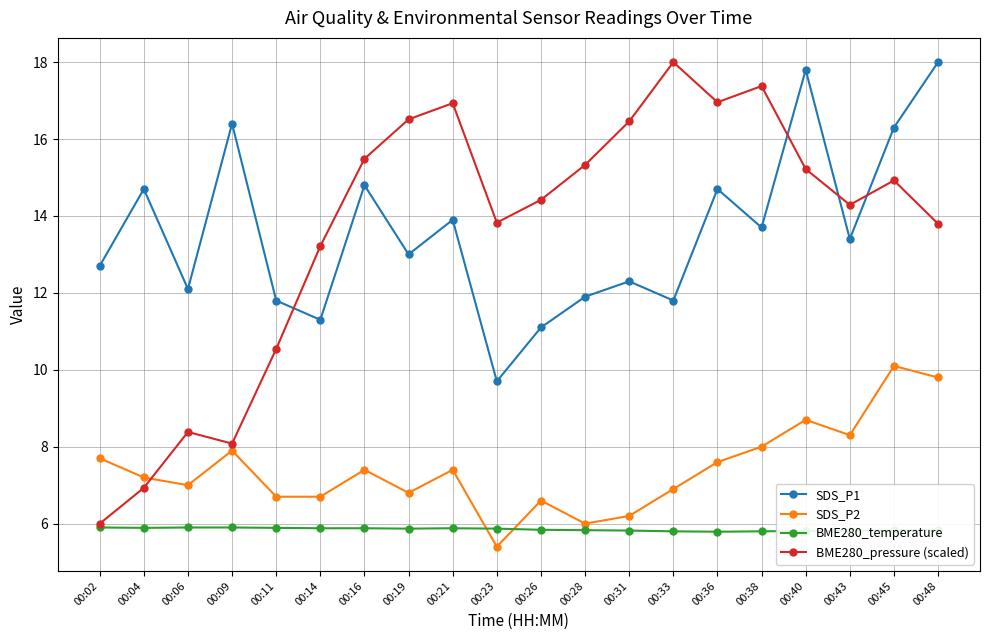

At which label does BME280_pressure (scaled) reach its peak?

00:33